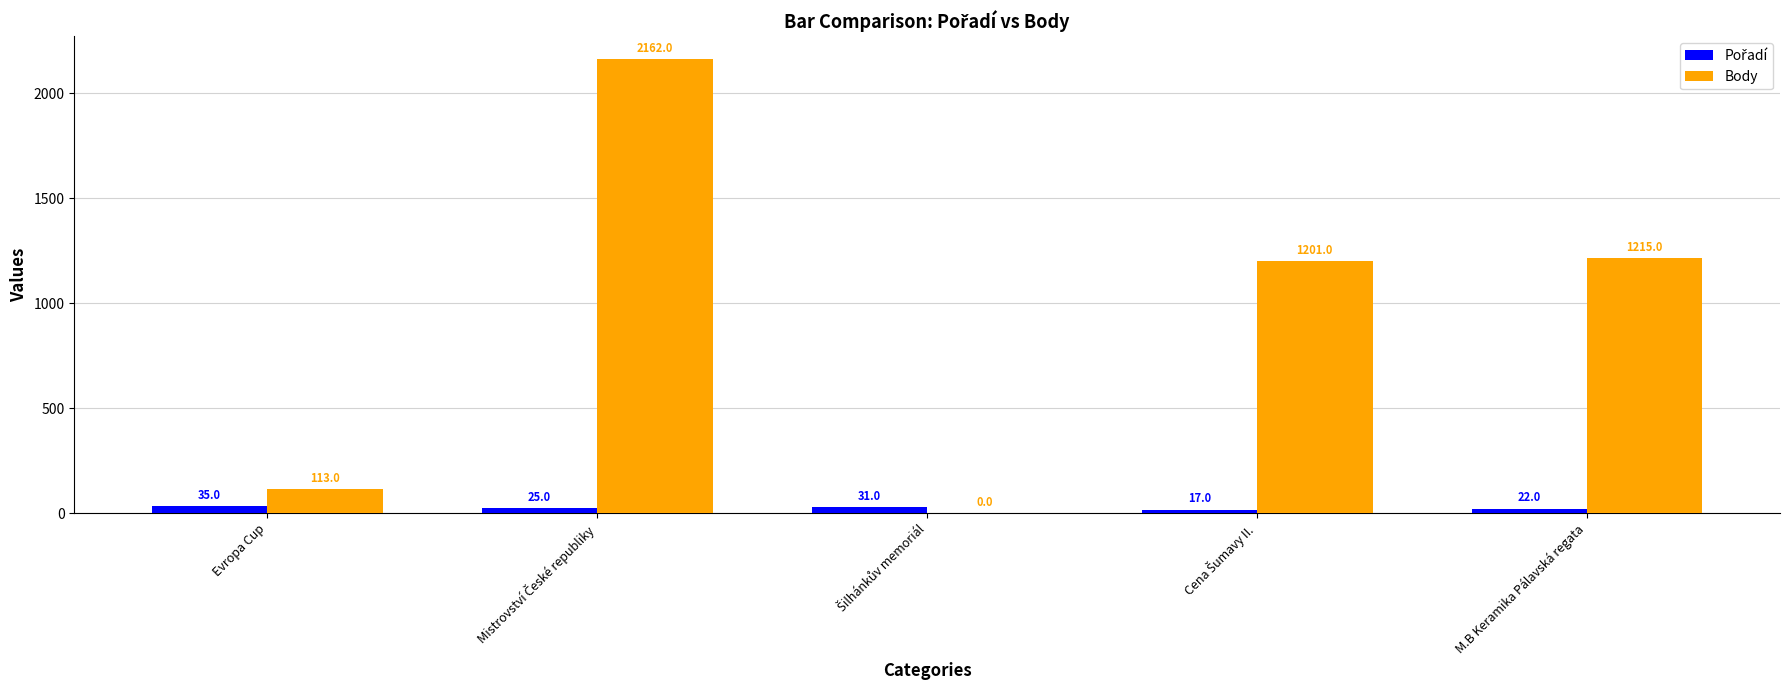

What is the maximum value shown in the chart?

2162